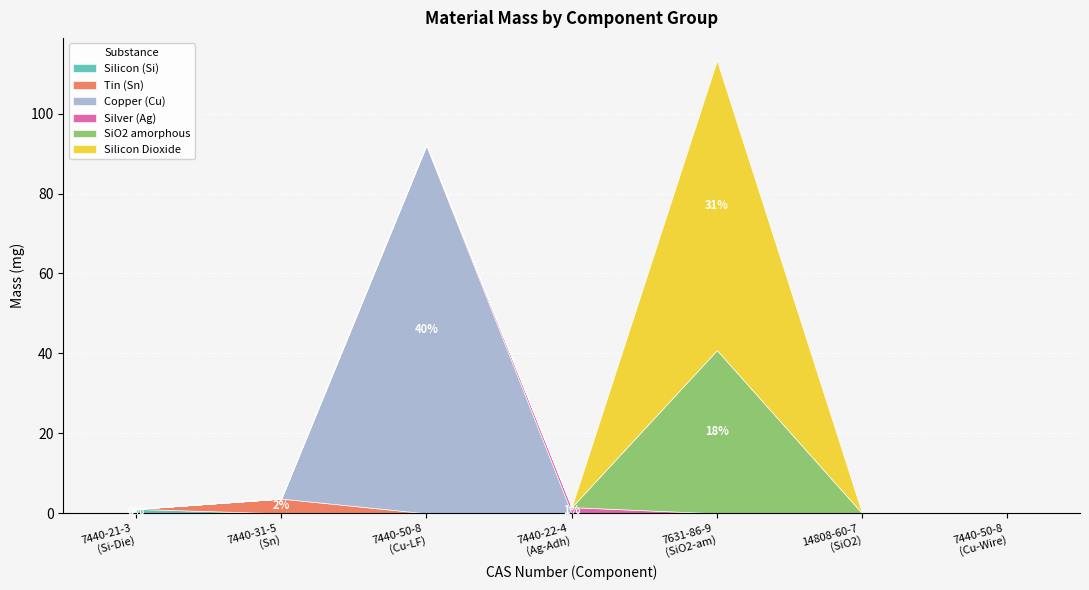

What is the spread (max minus min) of values at Adhesive
(Ag)?

1.5